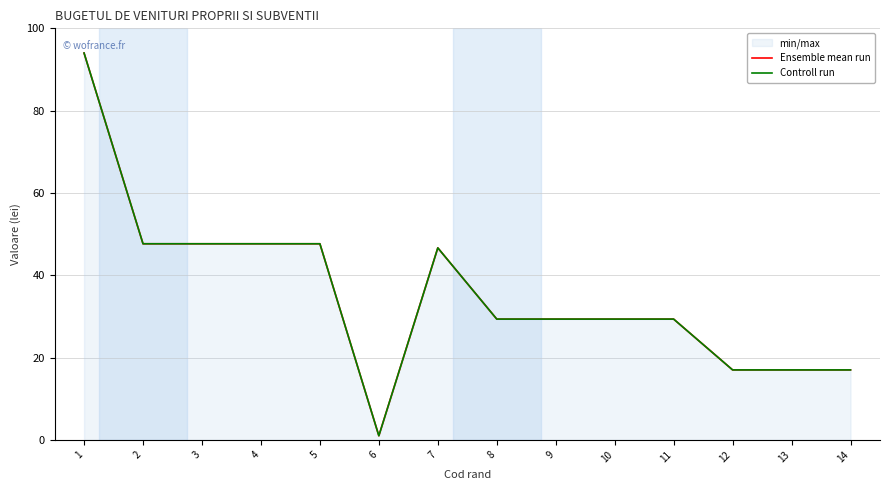

What is the value of the Controll run point at the 10th from the left?

29.3